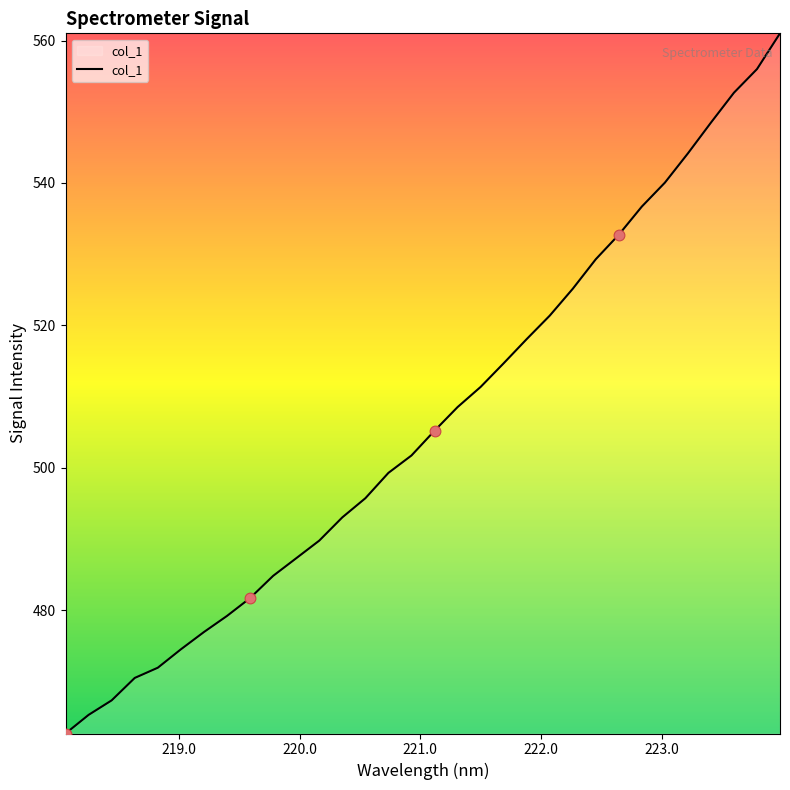

What is the greatest value displayed?

561.0